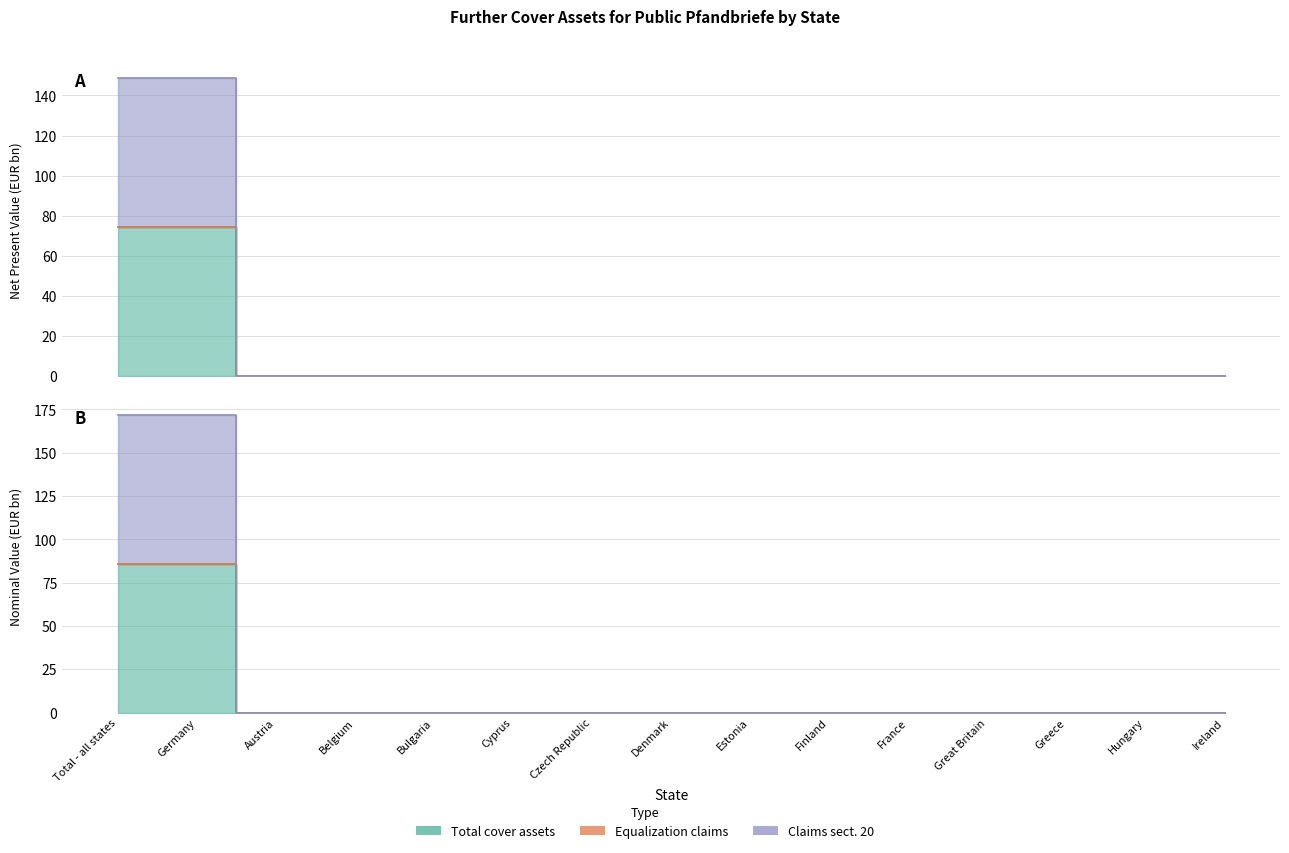

At which category is the sum across all series the highest?

Total - all states